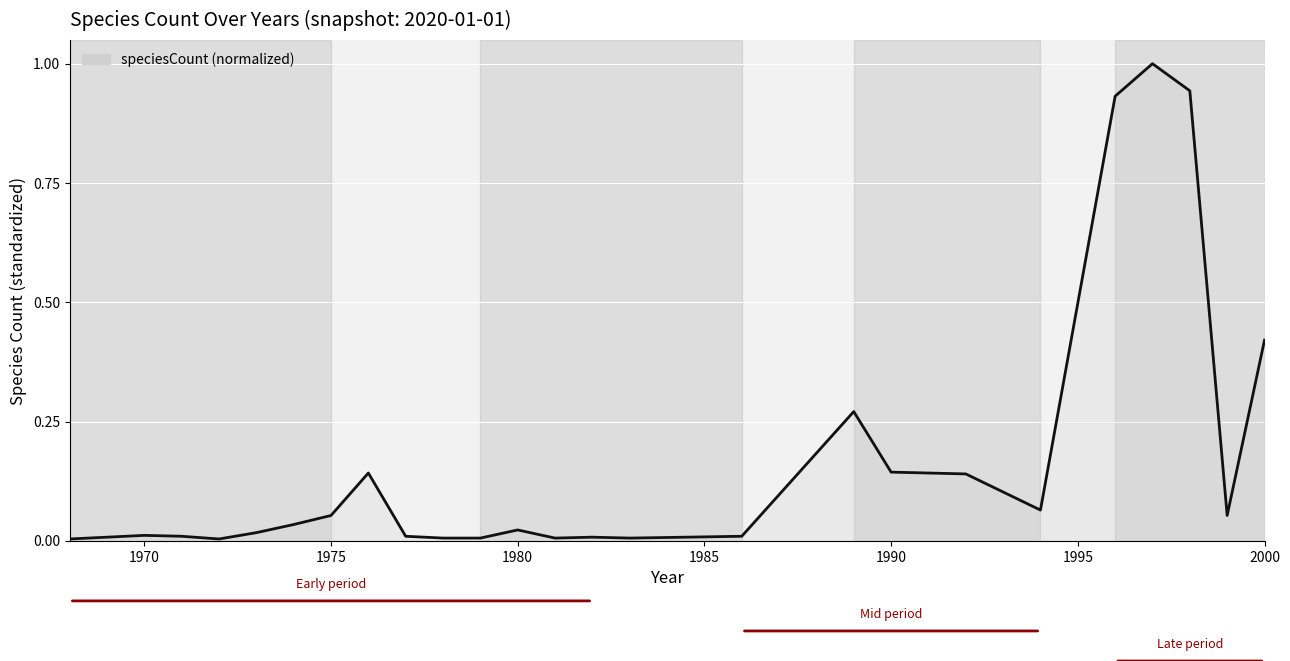

What is the maximum value shown in the chart?

1.0